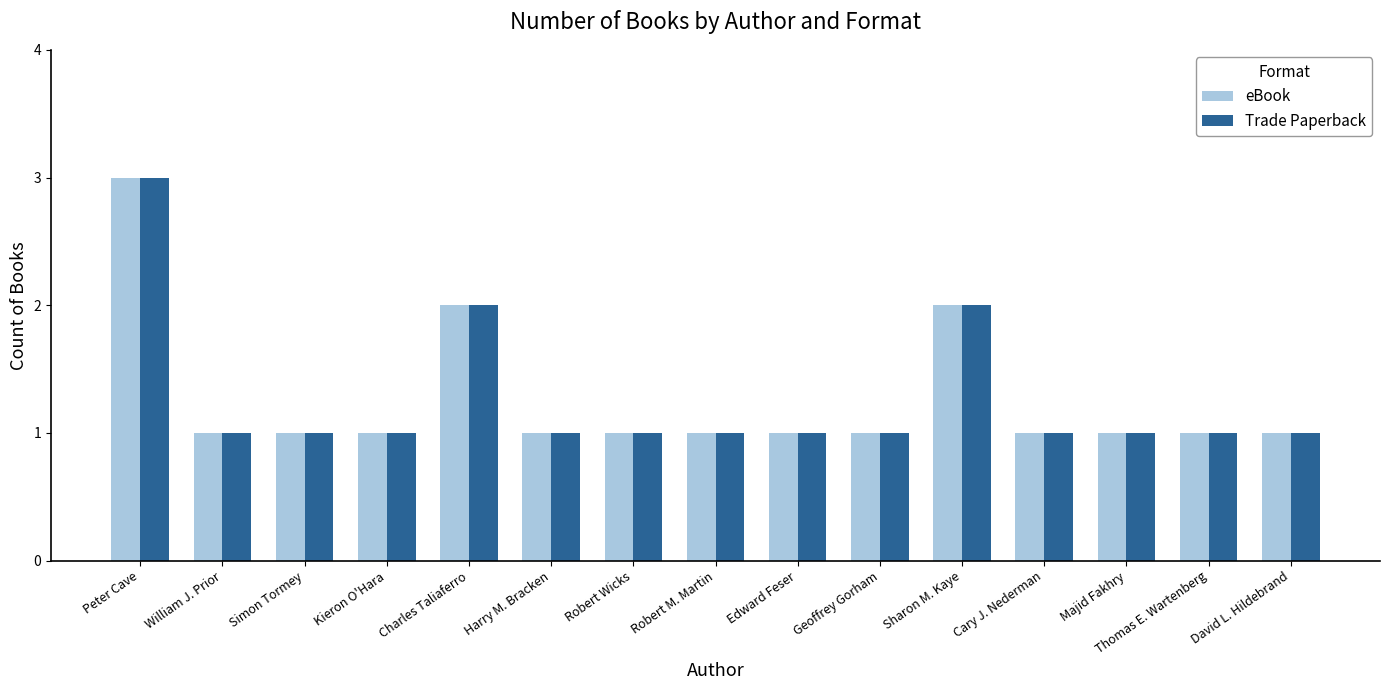

At which category is the sum across all series the highest?

Peter Cave